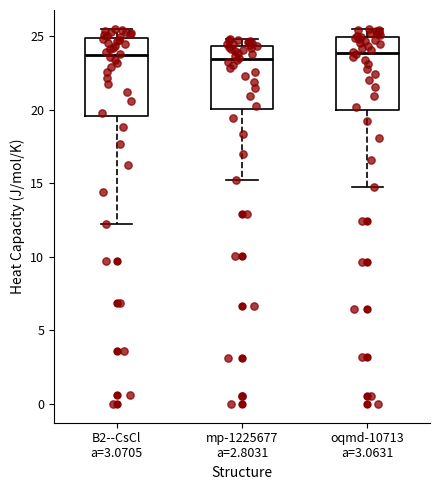

Reading left to right, read every box against the y-axis: the position of its median line, the range the box covers, and the ends of its whiskers. The values are not printed on the chart, so give them approximately, as read against the axis.

B2--CsCl a=3.0705: median 23.5, box 19.5 to 25.0, whiskers 12.5 to 25.5
mp-1225677 a=2.8031: median 23.5, box 20.0 to 24.5, whiskers 15.0 to 25.0
oqmd-10713 a=3.0631: median 24.0, box 20.0 to 25.0, whiskers 15.0 to 25.5